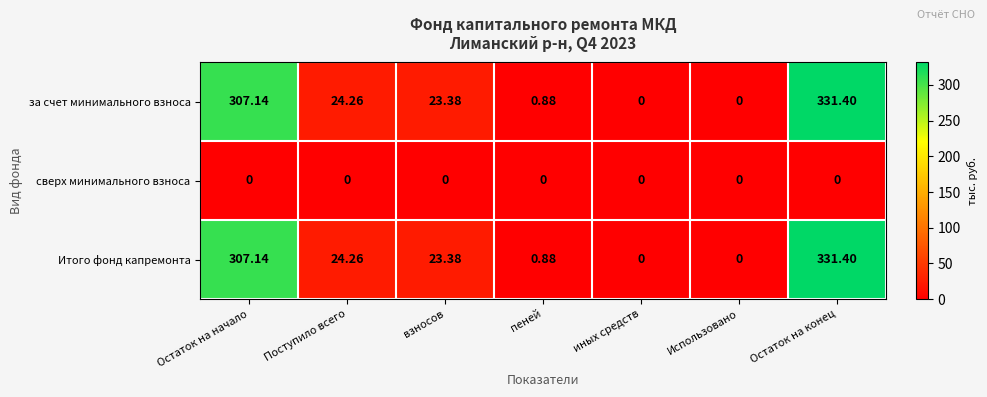

Is the value of Итого фонд капремонта at пеней greater than the value of за счет минимального взноса at Использовано?

Yes